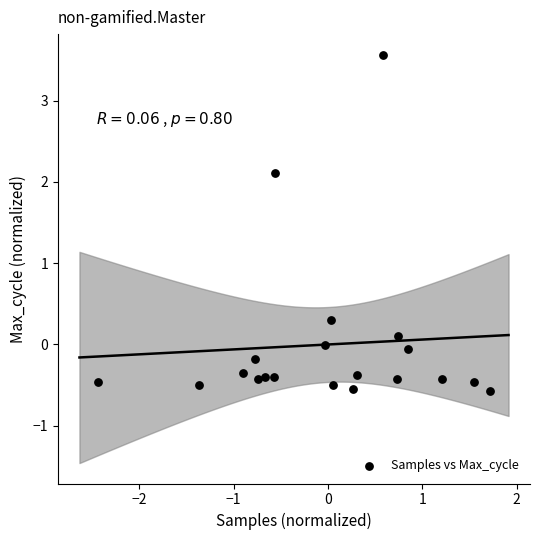

What is the range of Y values (max minus min)?

4.1